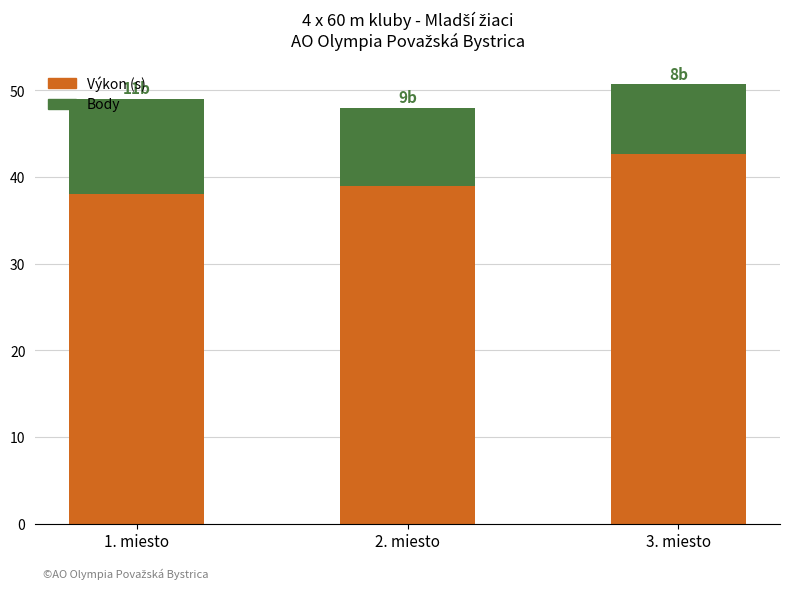

Is it true that Výkon (s) equals 74.1 at 3. miesto?

False